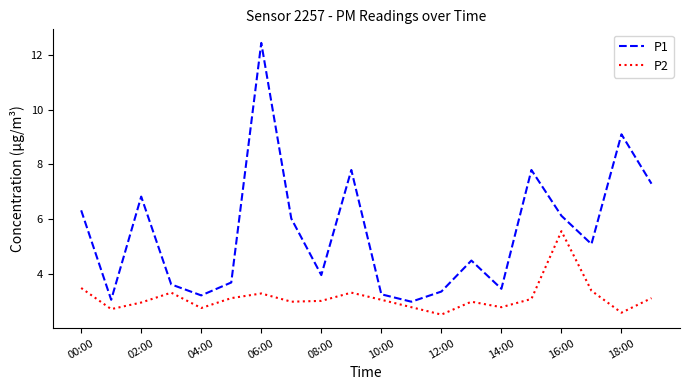

List the series in order of their peak value, lowest first.

P2, P1